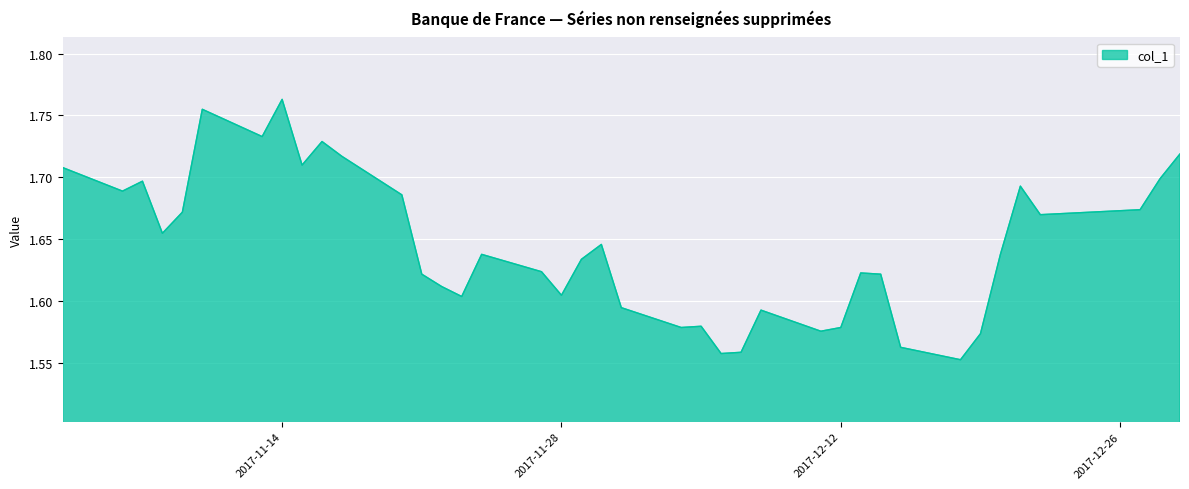

True or false: there are more than 1 points higher than both neighbors.

True